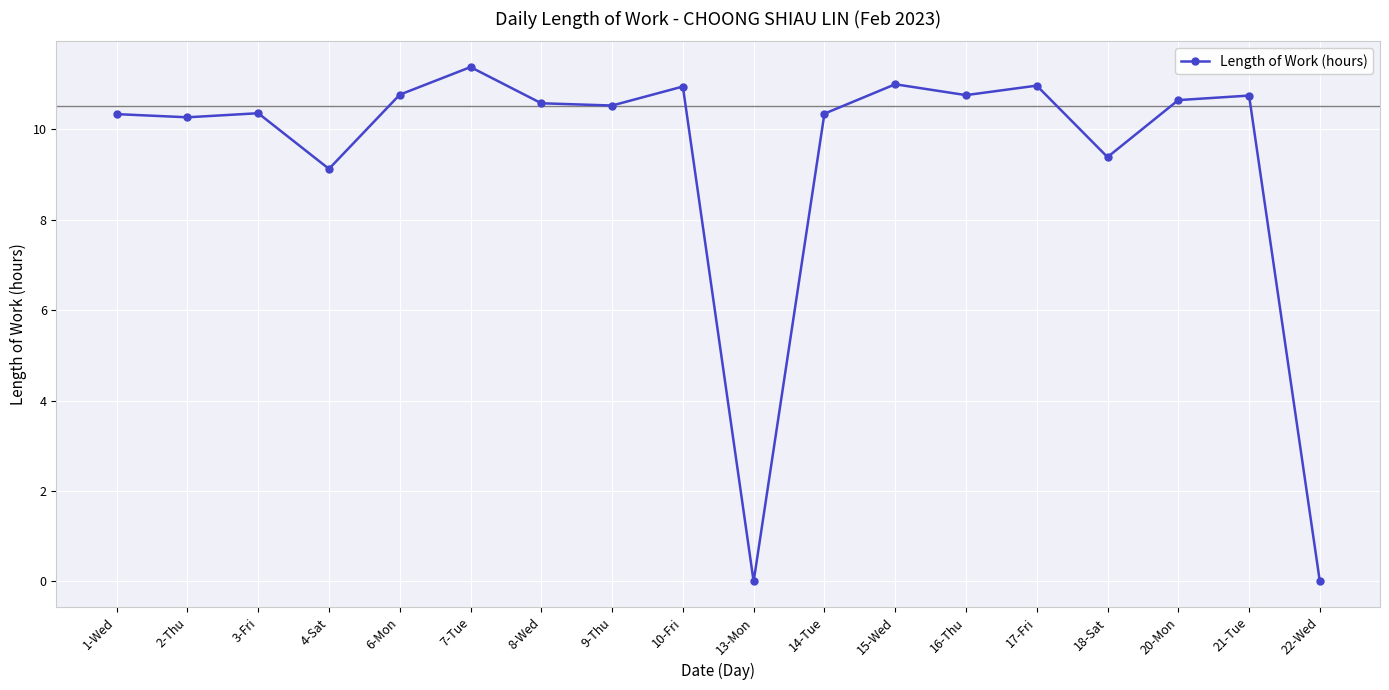

Between 16-Thu and 14-Tue, which is larger?

16-Thu